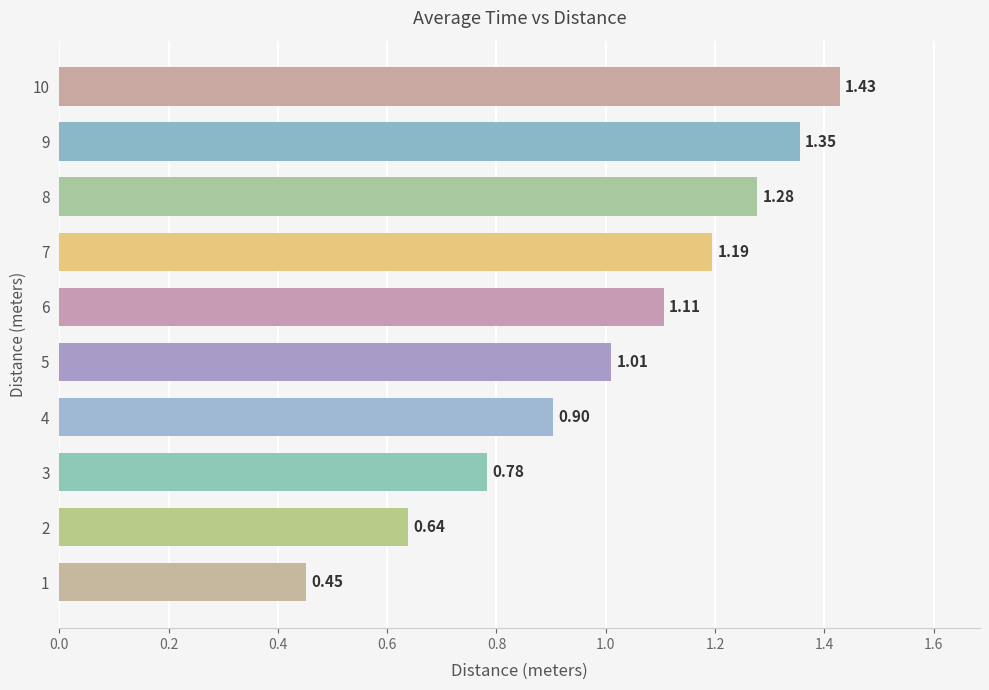

What is the sum of all values?

10.1